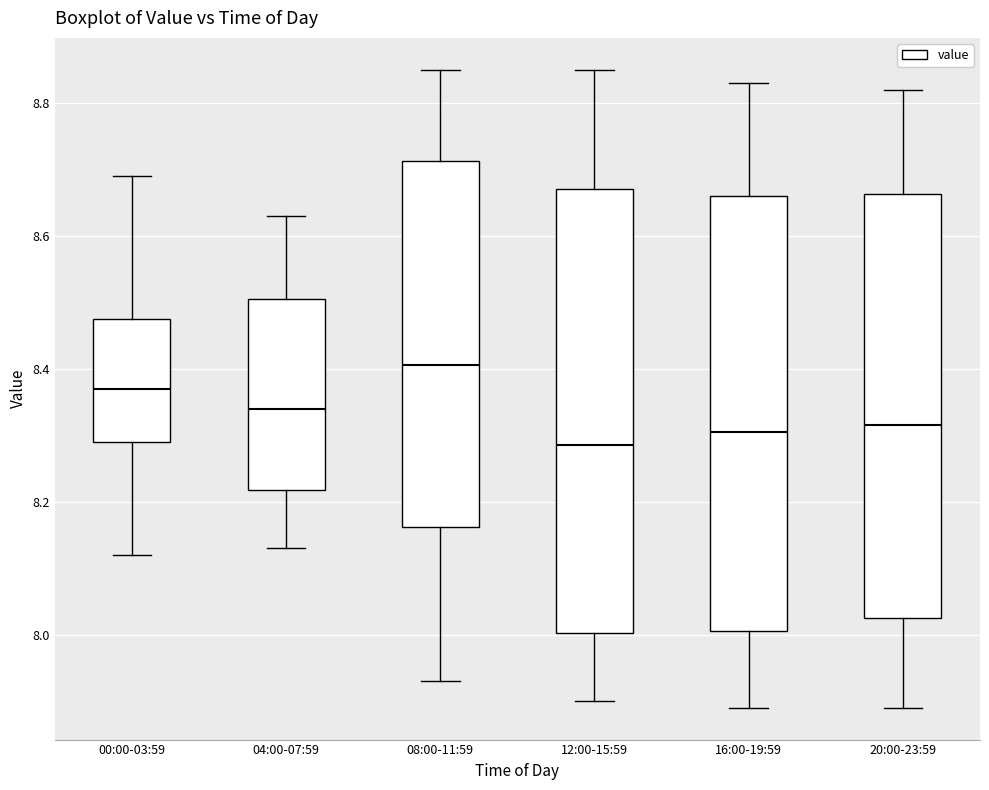

Where does the lower whisker of the box for 16:00-19:59 end on the y-axis? The values are not printed on the chart, so give them approximately, as read against the axis.

7.90